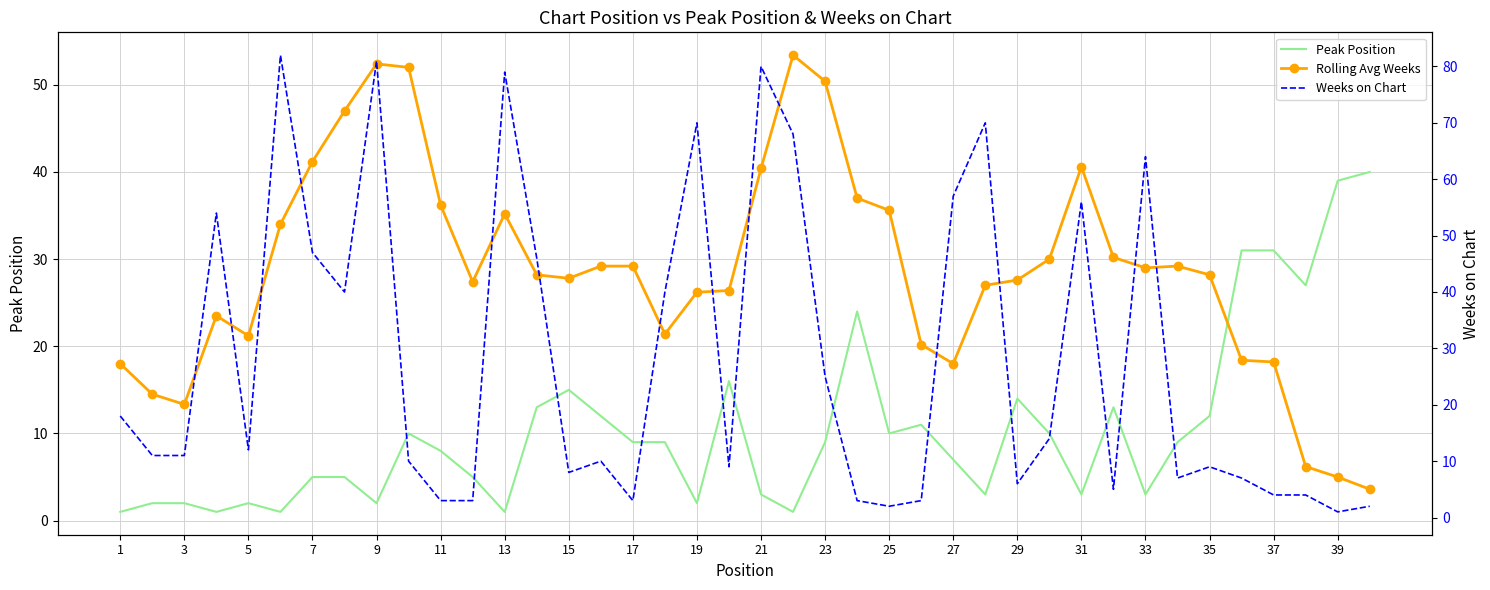

True or false: Weeks on Chart has more than 0 interior local peaks.

True